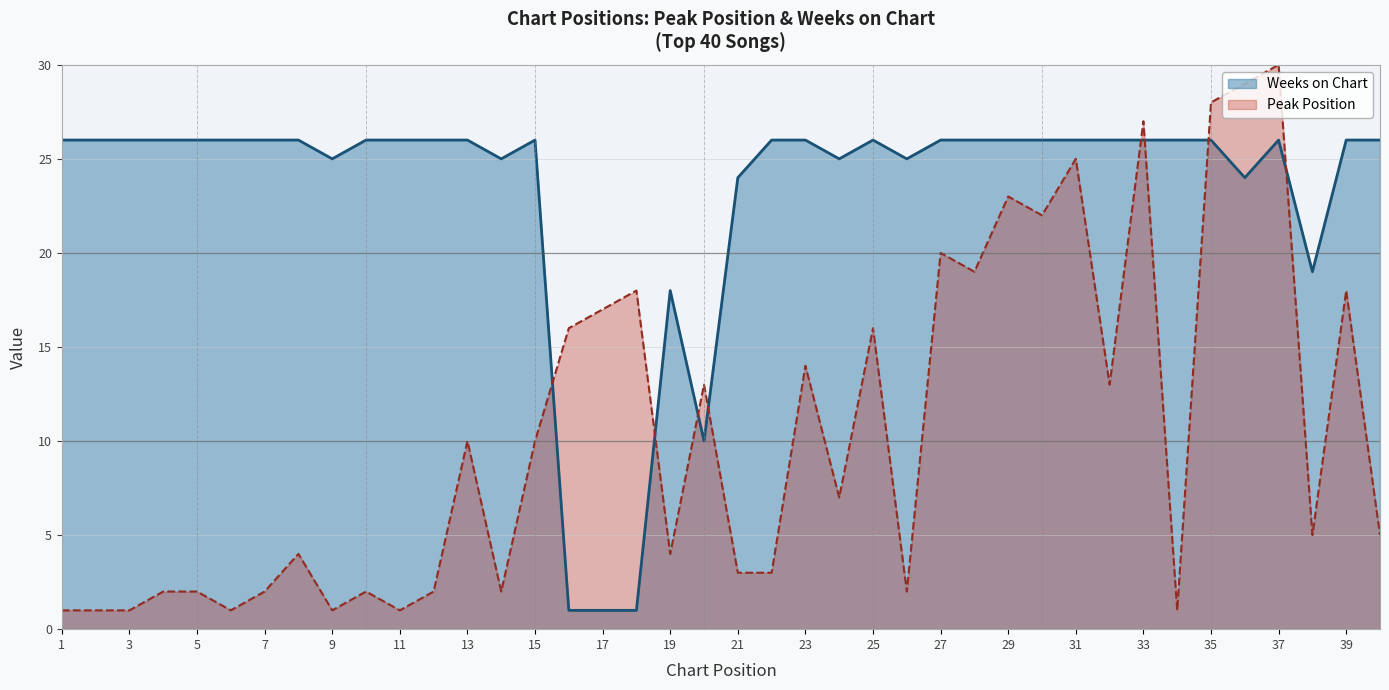

What is the difference between the second highest and second lowest values in the Weeks on Chart series?

25